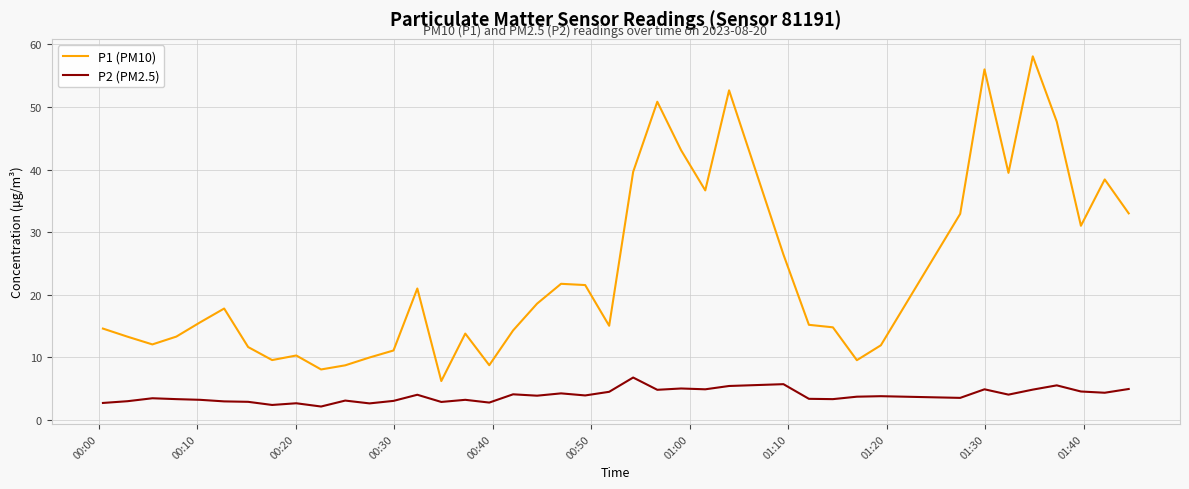

Which series has the widest spread of values?

P1 (PM10)